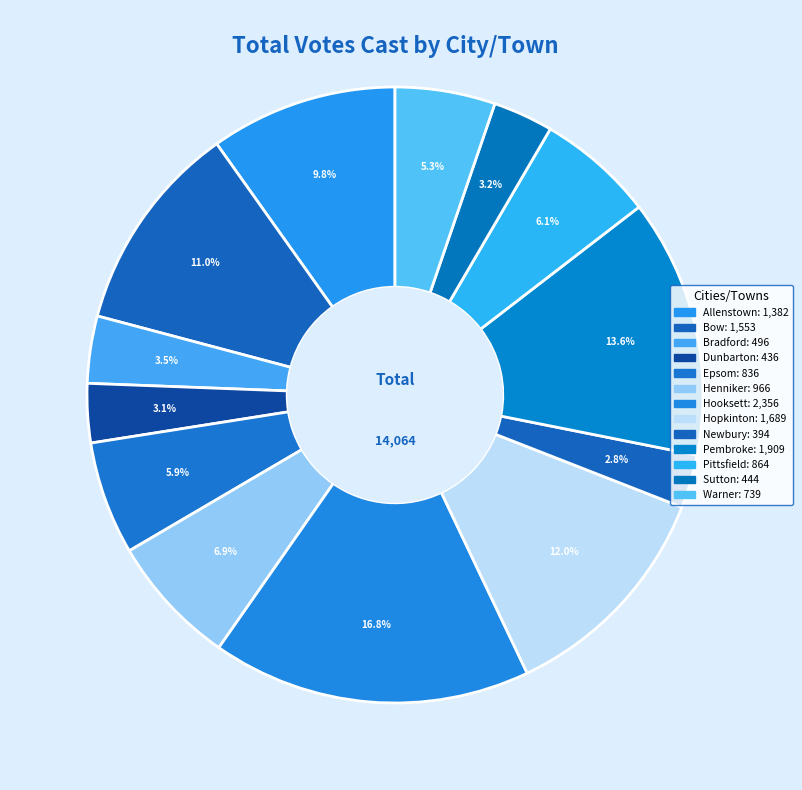

How many slices are in this pie chart?

13